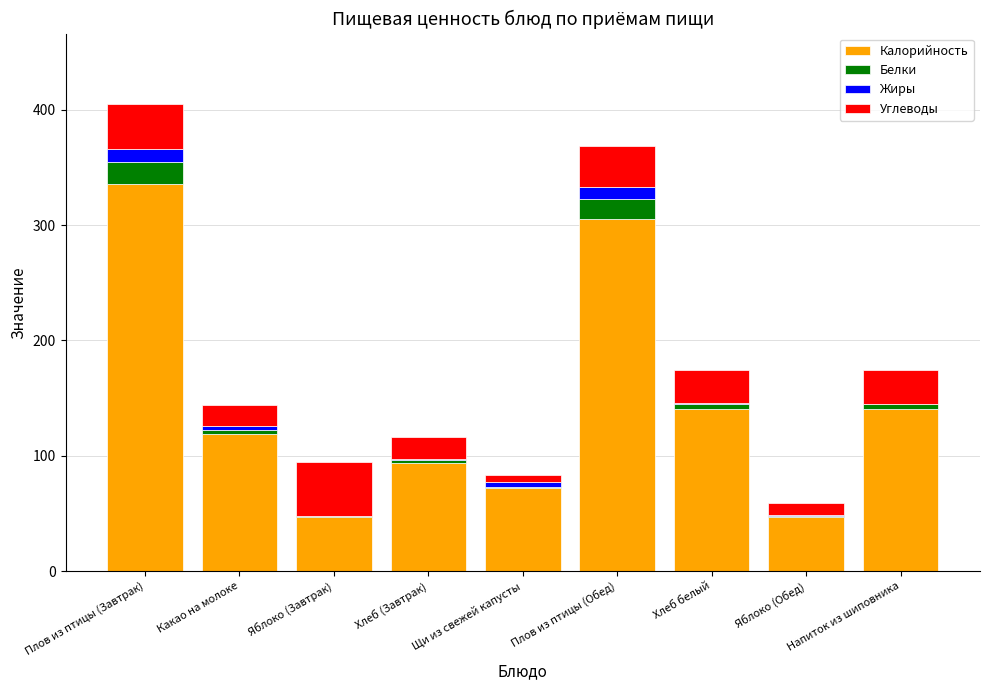

What are all the series names shown in the legend?

Калорийность, Белки, Жиры, Углеводы